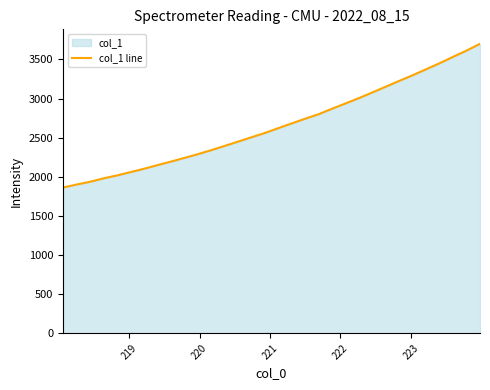

What is the difference between the maximum and minimum values?

1838.6